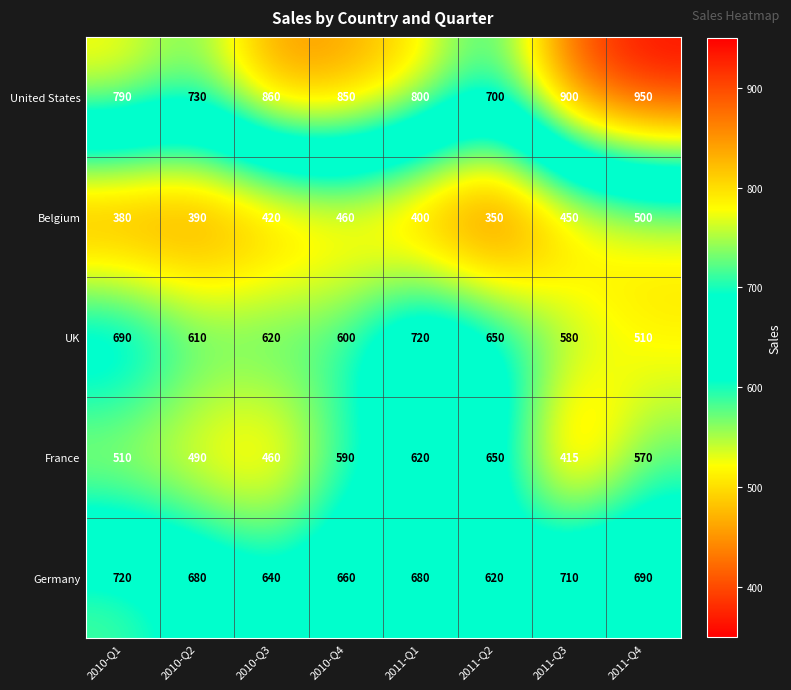

What is the average value of the France series?

538